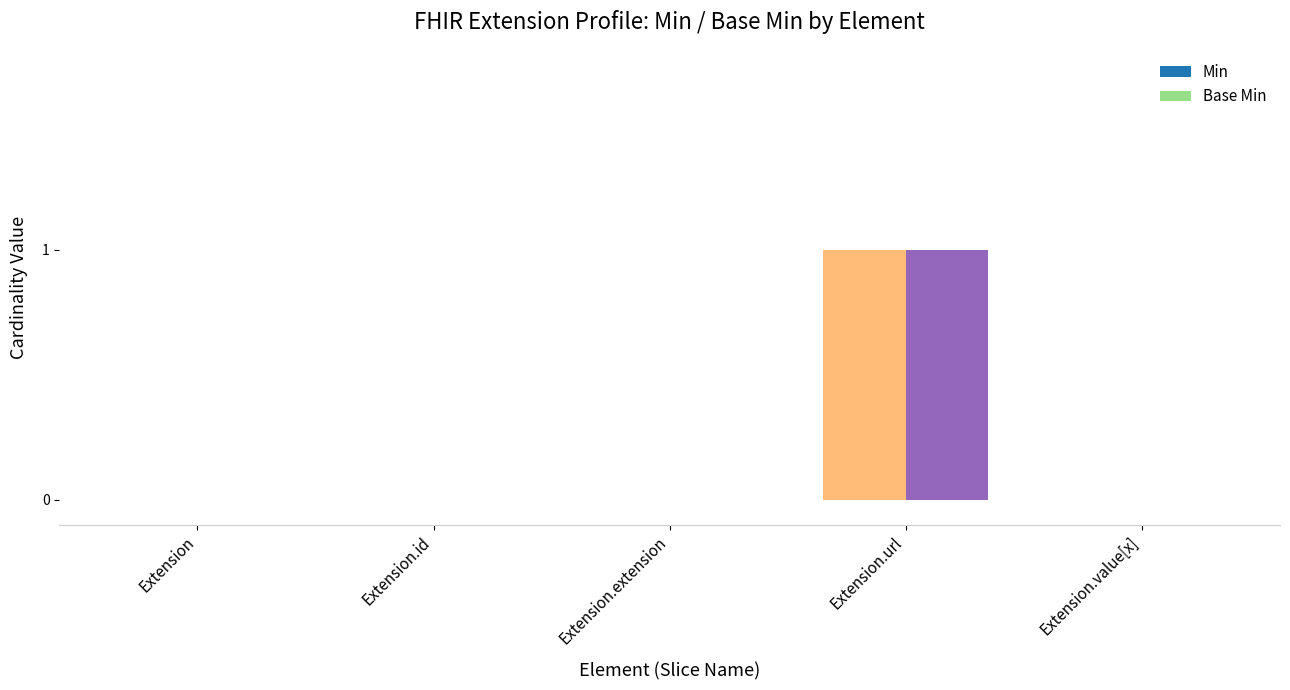

At which category is the sum across all series the highest?

Extension.url